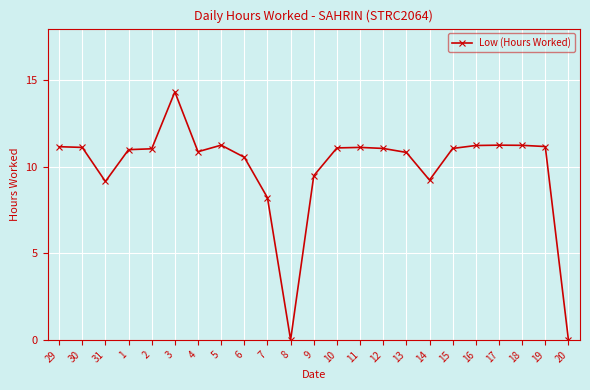

What is the change in value from 2 to 4?

-0.2